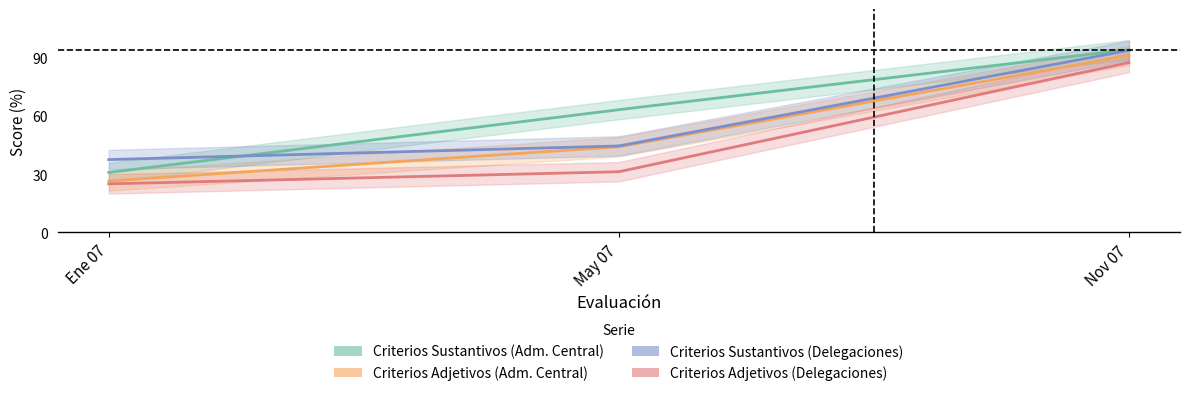

Rank the series by their average value, from highest to lowest.

Criterios Sustantivos (Adm. Central), Criterios Sustantivos (Delegaciones), Criterios Adjetivos (Adm. Central), Criterios Adjetivos (Delegaciones)